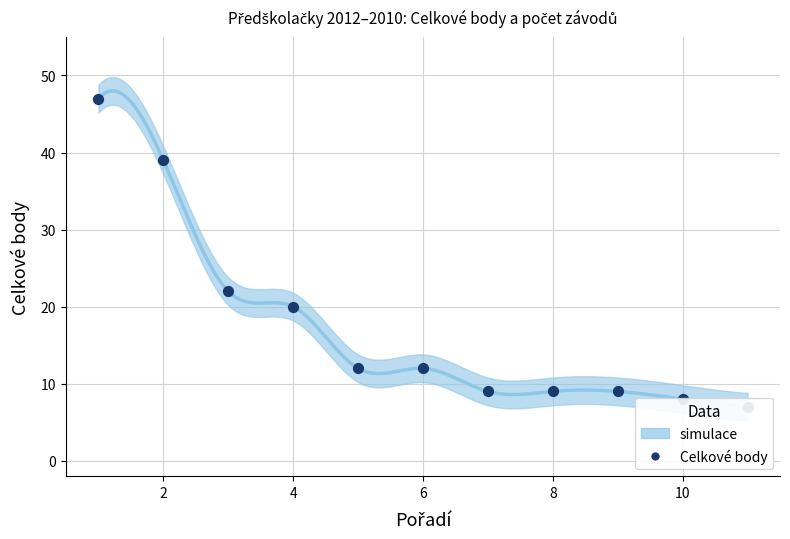

Between 9 and 4, which is larger?

4